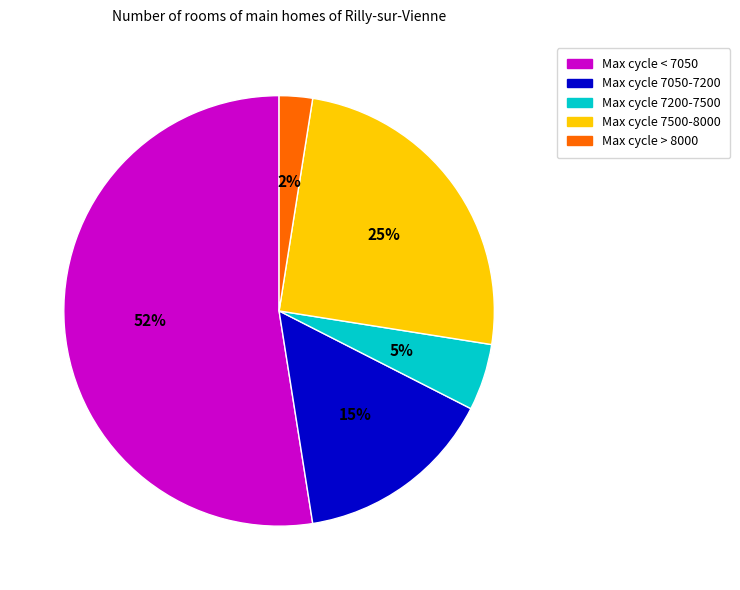

Is there any slice that represents more than half of the pie?

Yes